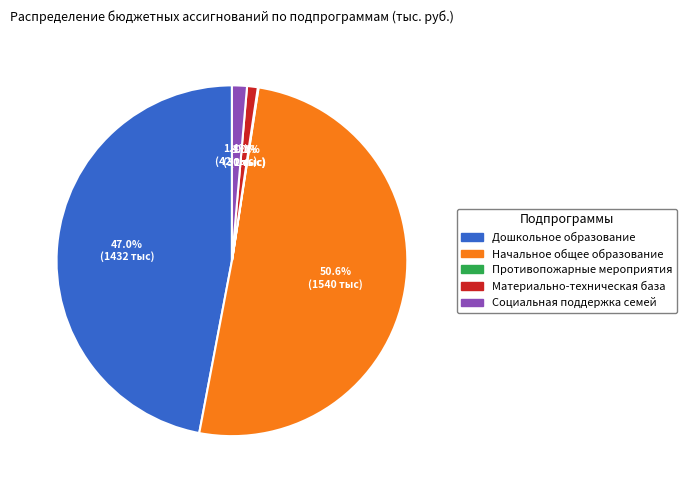

Combined, do Социальная поддержка семей and Начальное общее образование account for over 50%?

Yes